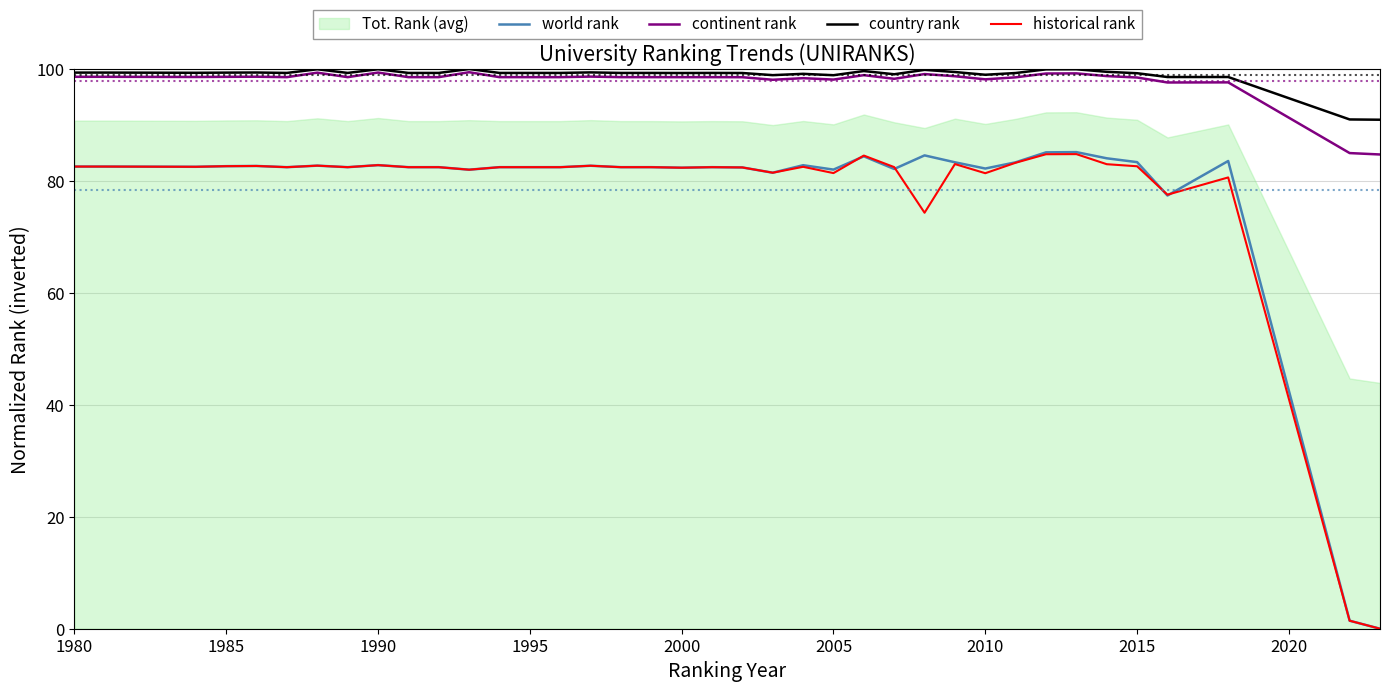

The value of world rank at 1995 is 129.8. True or false?

False